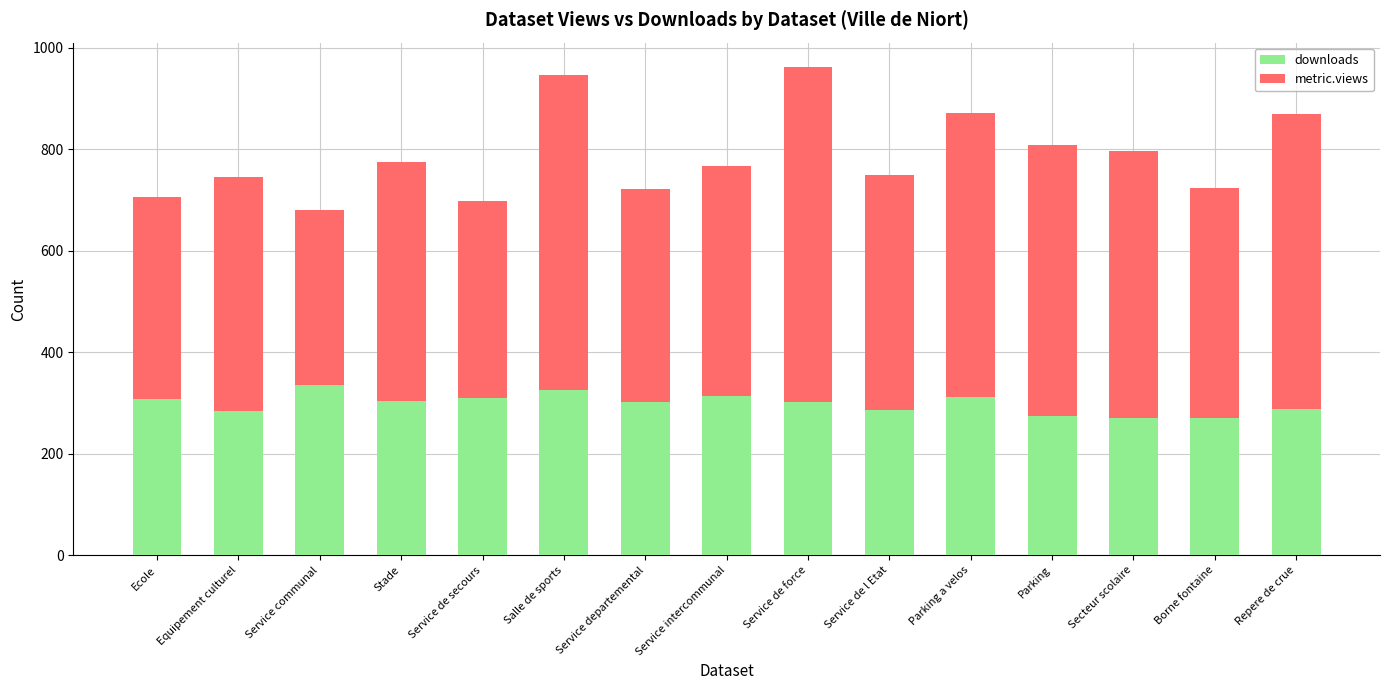

True or false: downloads has a value of 115 at Service departemental.

False